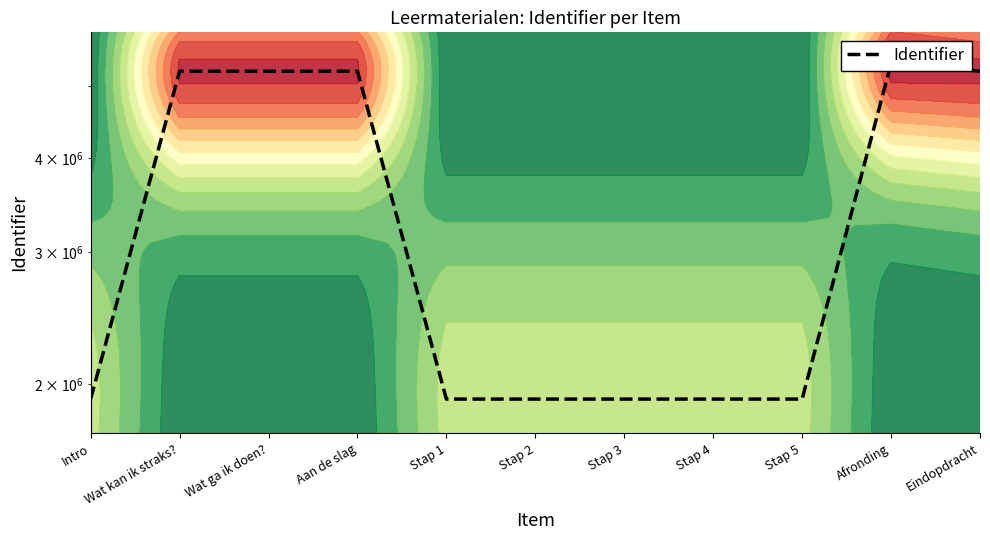

What position from the left is Eindopdracht?

11